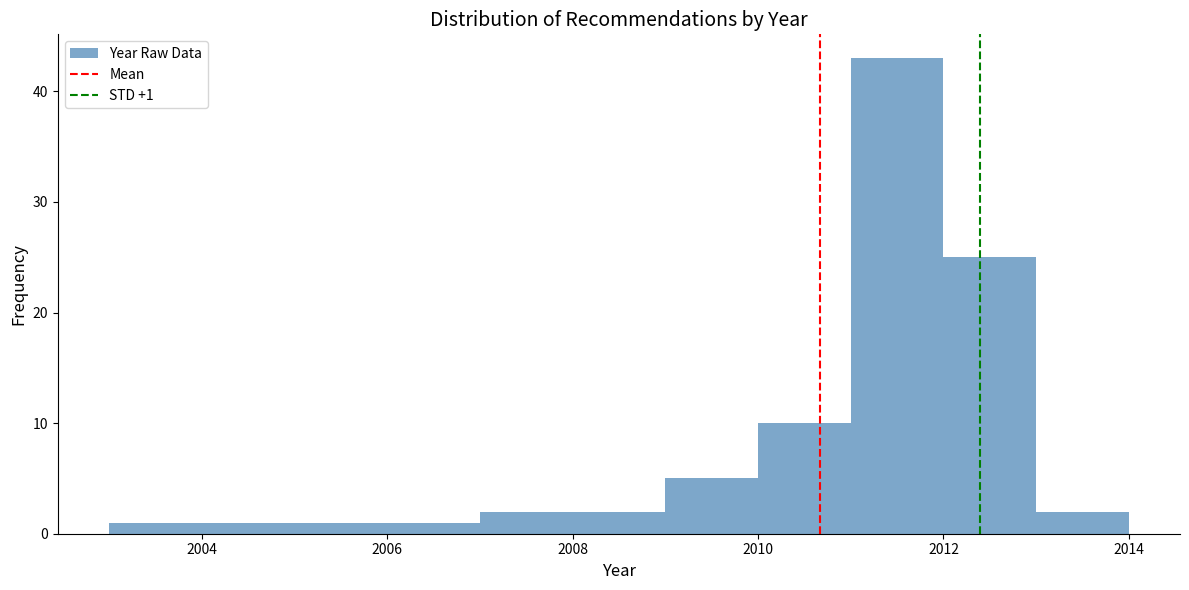

Over which range of the x-axis is the bar tallest?

2011 to 2012